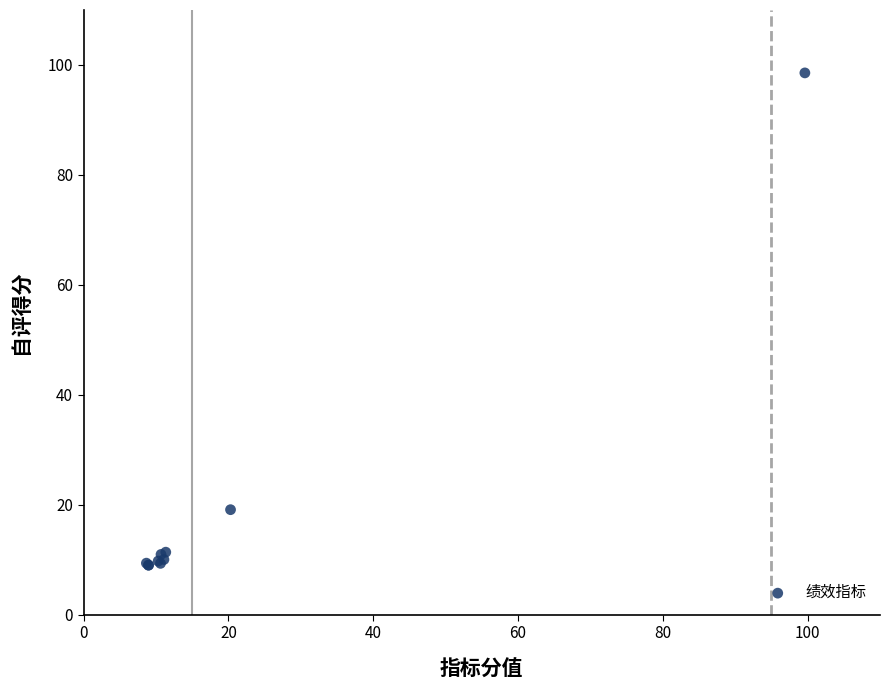

What Y value in the scatter plot is closest to 53?

19.1